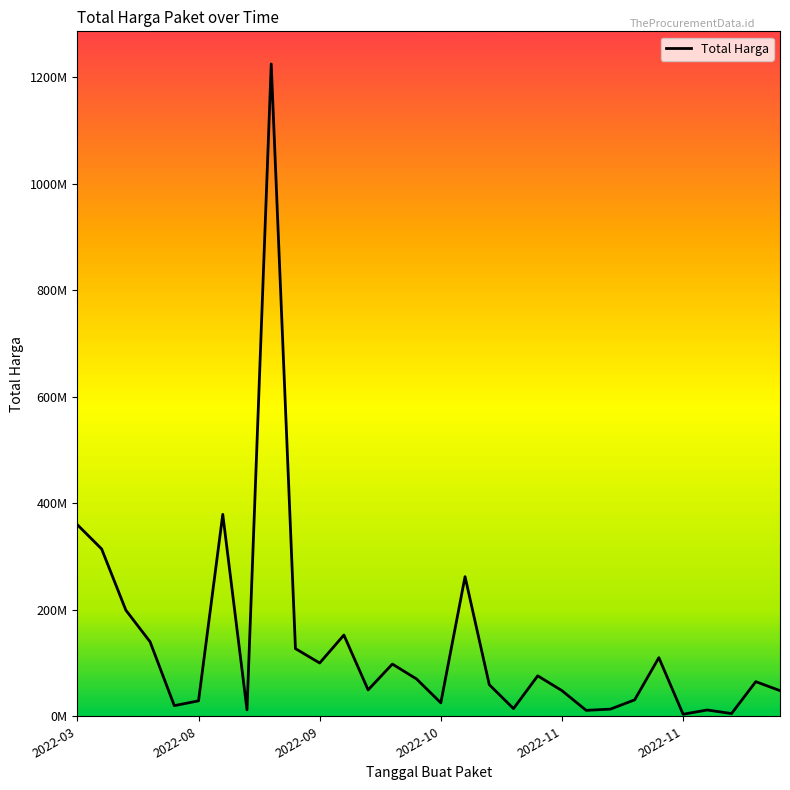

What is the greatest value displayed?

1224682000